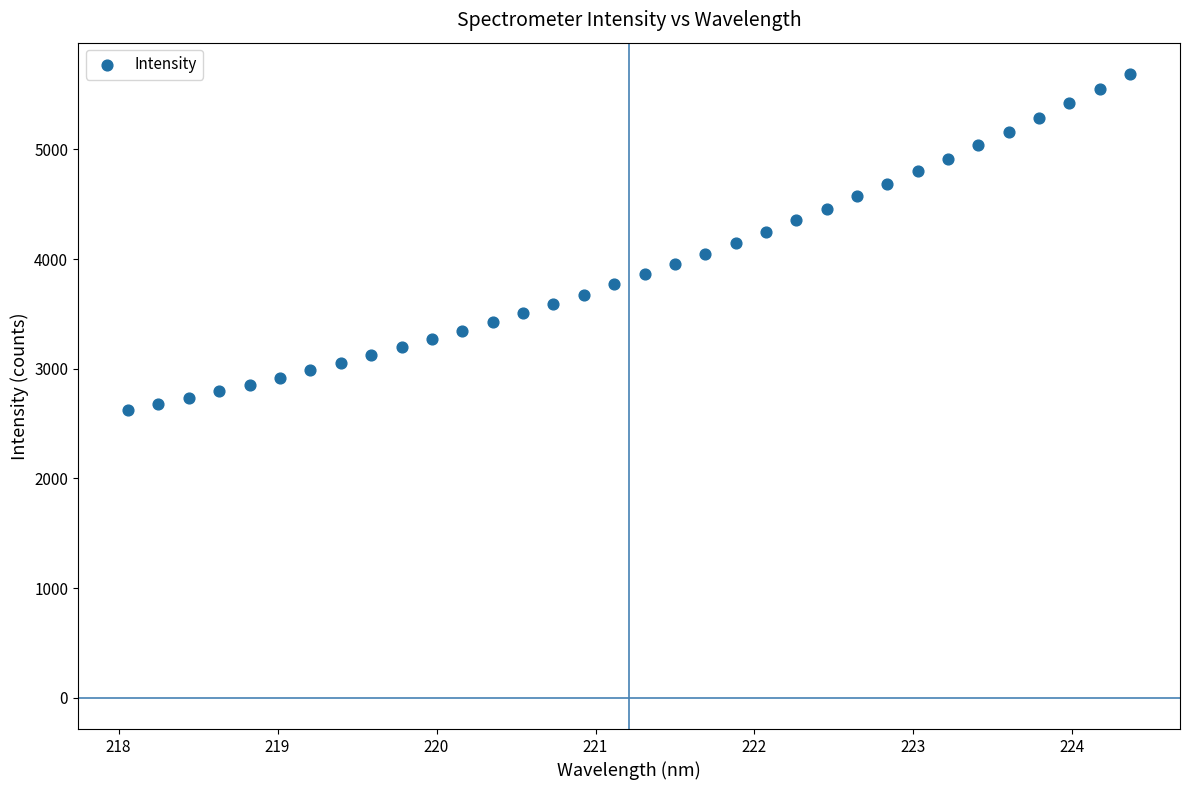

What is the range of X values (max minus min)?

6.3